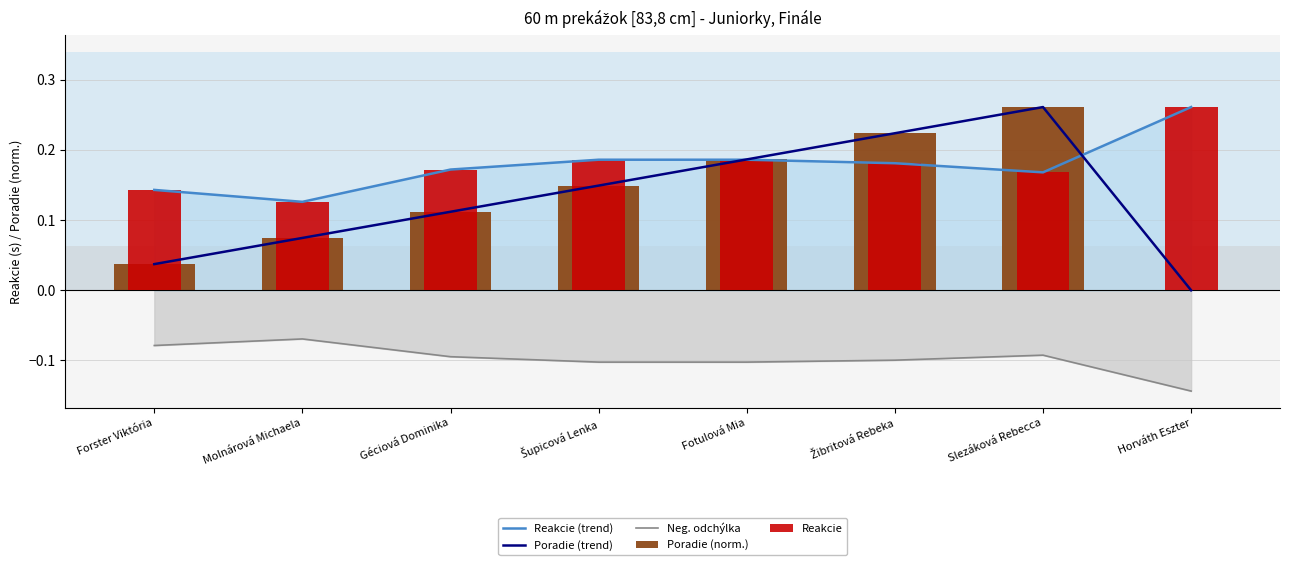

What is the difference between the maximum and second lowest values in the Poradie (norm.) series?

0.2